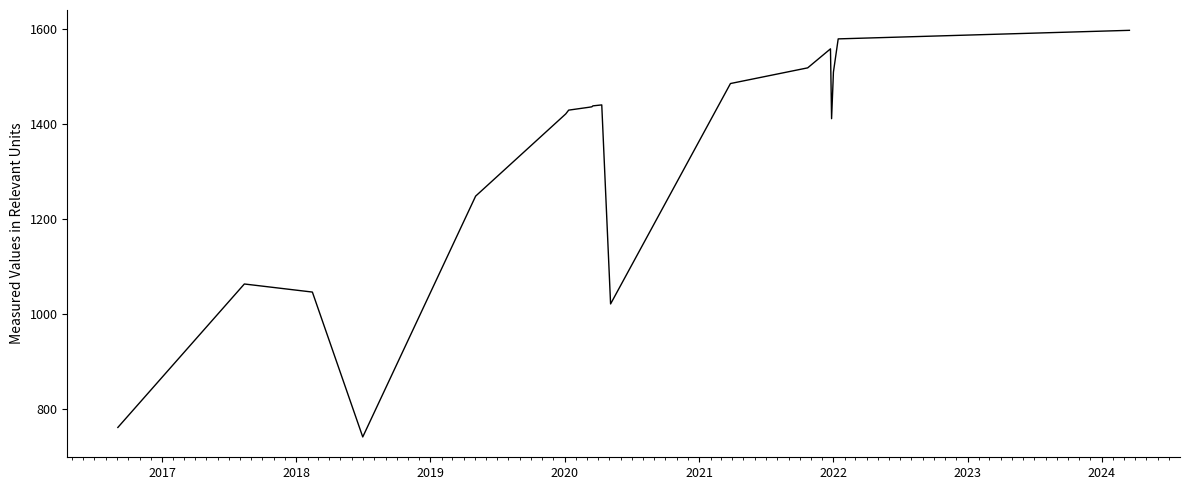

What is the maximum value shown in the chart?

1597